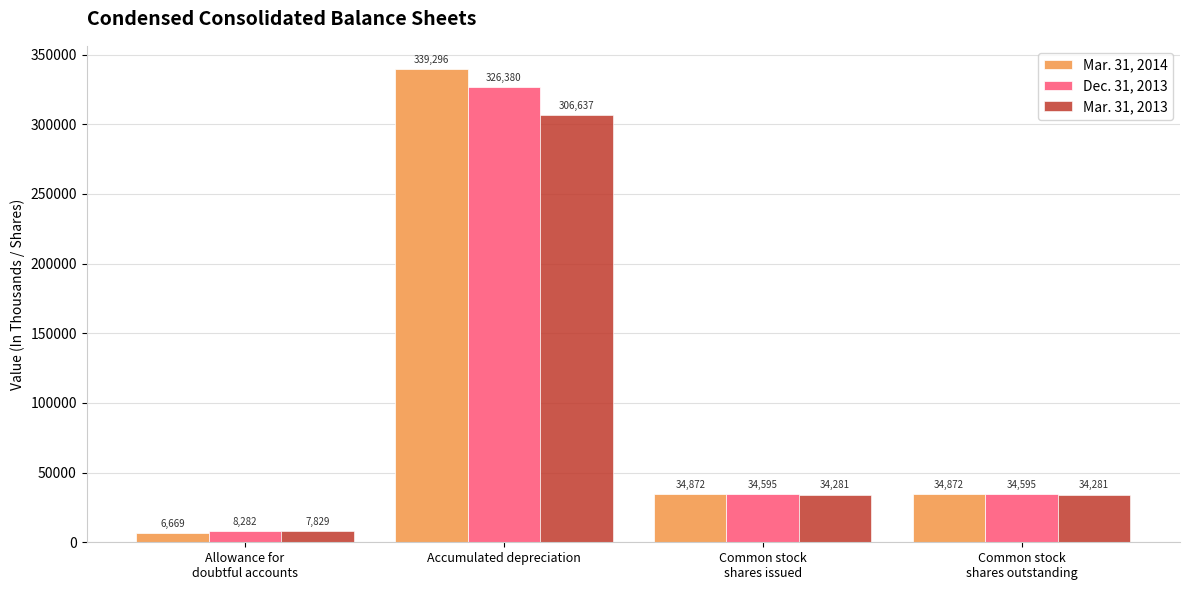

What is the maximum value for Mar. 31, 2014?

339296